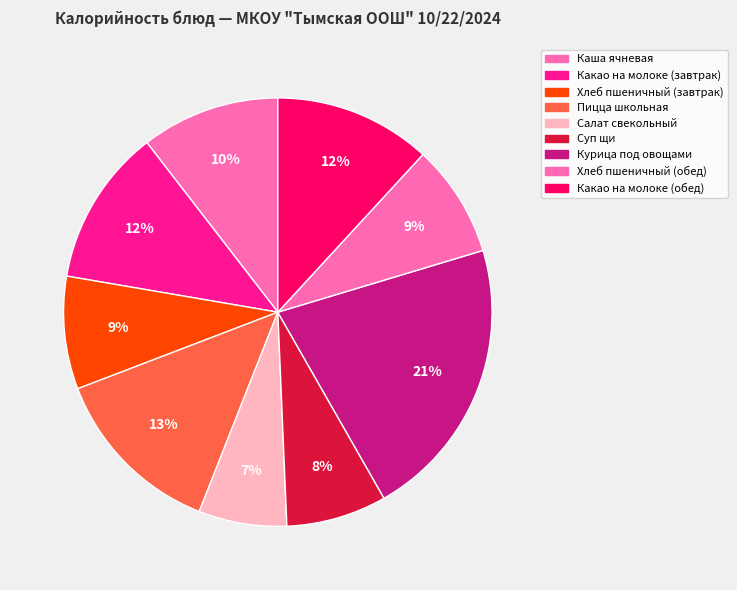

True or false: Курица под овощами accounts for 29% of the total.

False